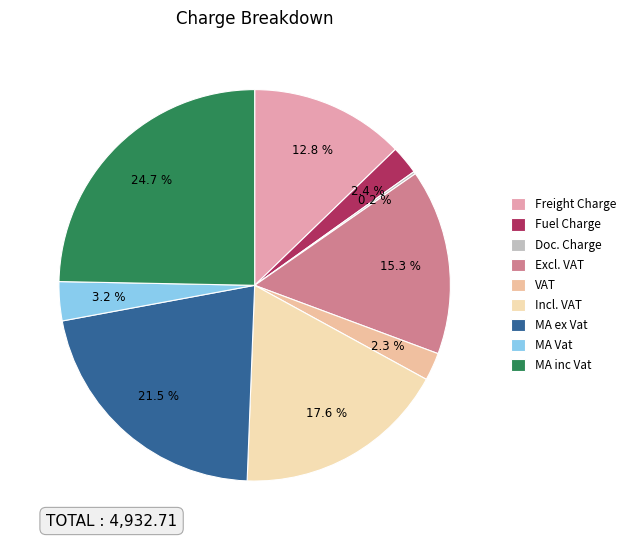

To the nearest percent, what portion does MA inc Vat represent?

25%